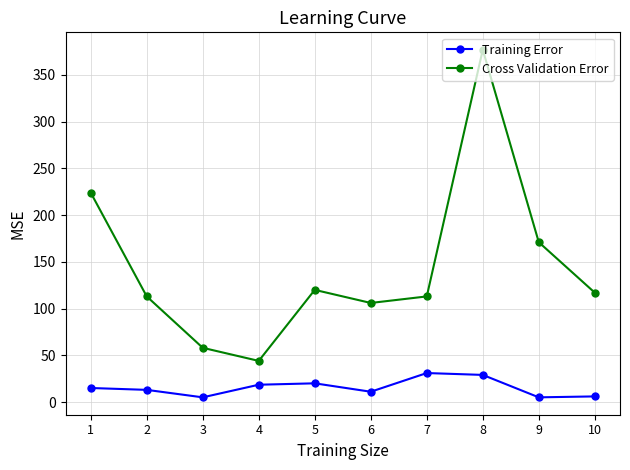

At which category does Cross Validation Error reach its first local valley?

4